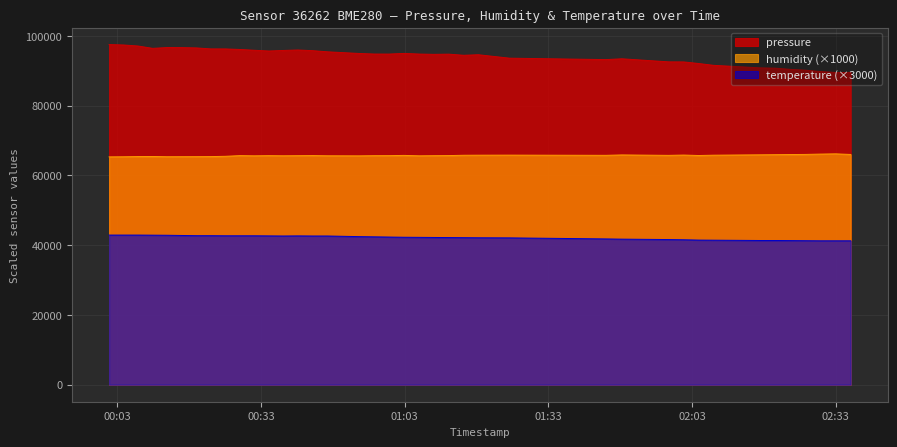

What is the difference between the second highest and second lowest values in the temperature series?

1650.0